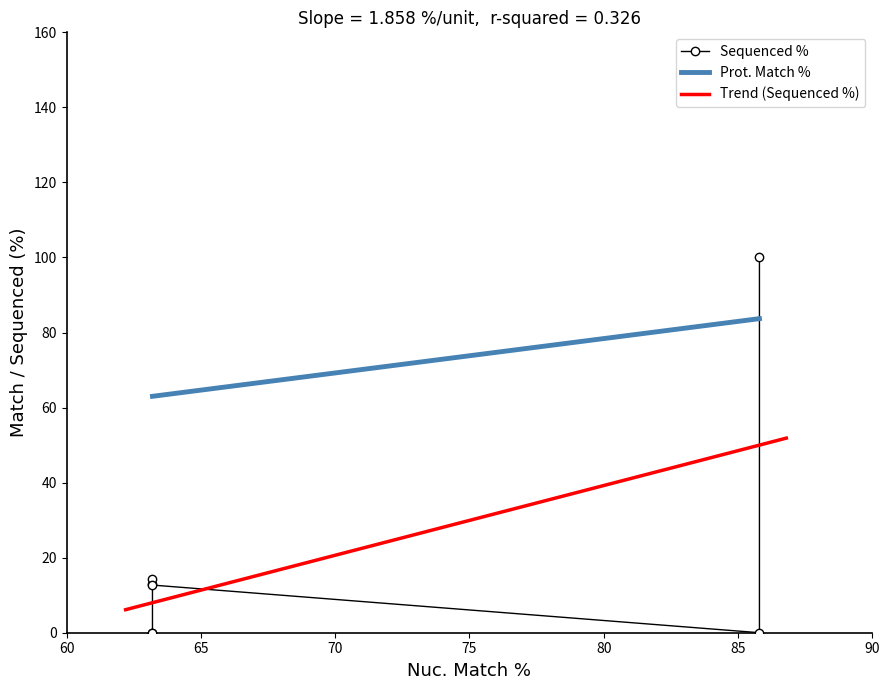

Reading left to right, list all the values displayed in this chart.

Sequenced %: 100.0	0.0	0.0	0.0	14.3	13.0	12.7
Prot. Match %: 83.7	83.7	63.0	63.0	63.0	63.0	63.0